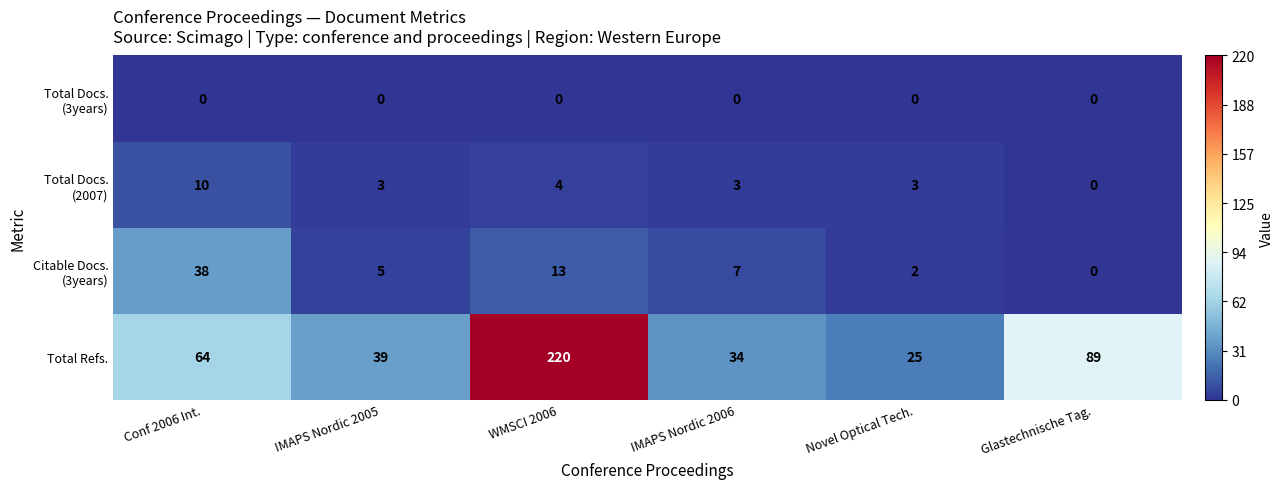

True or false: Total Refs. has a value of 15 at IMAPS Nordic 2005.

False